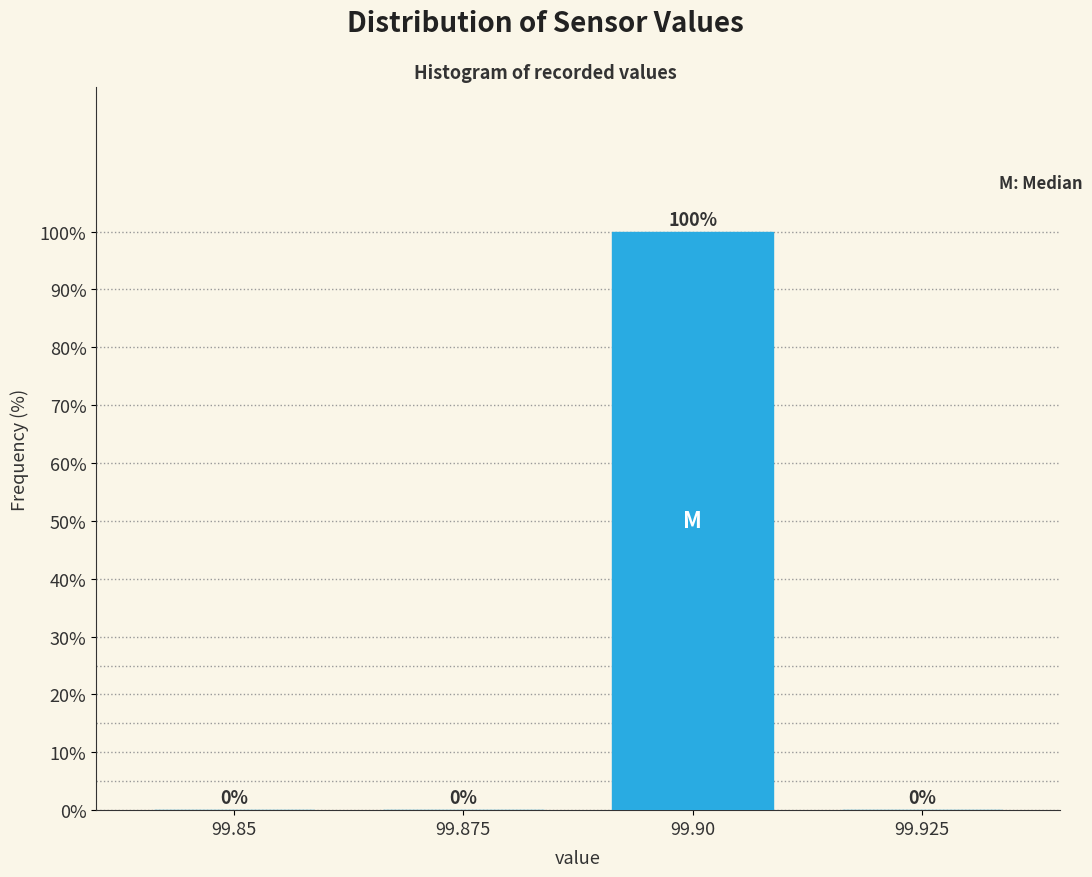

Reading right to left, transcribe all the data shown in this chart.

99.925=0	99.90=100	99.875=0	99.85=0